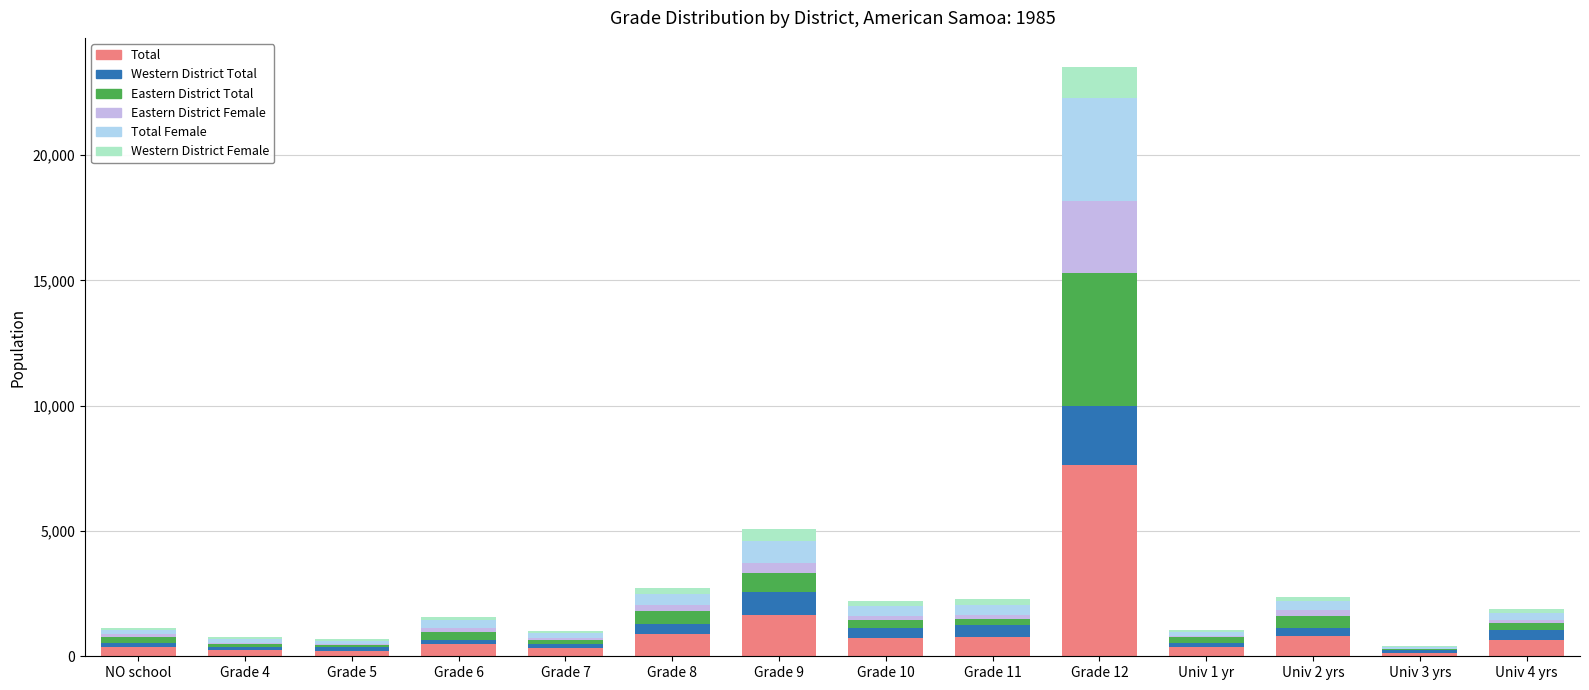

Is it true that Total equals 2496 at Grade 9?

False